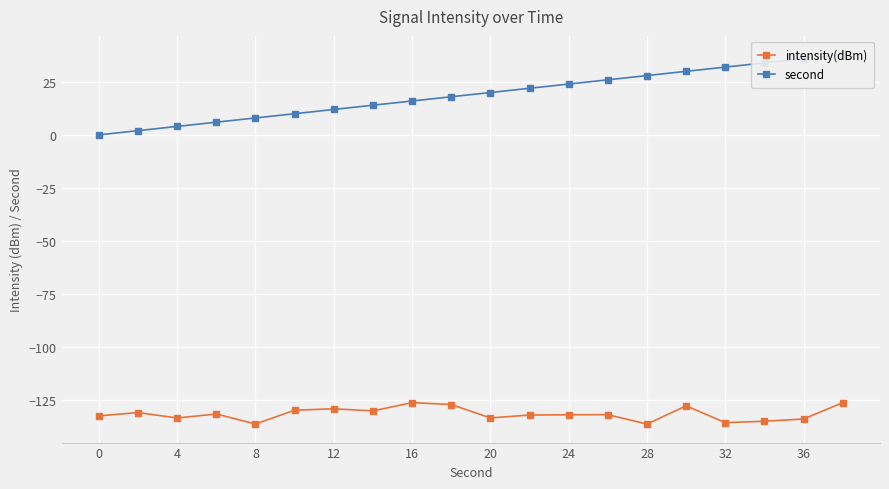

How many data points in intensity(dBm) are above -132?

9